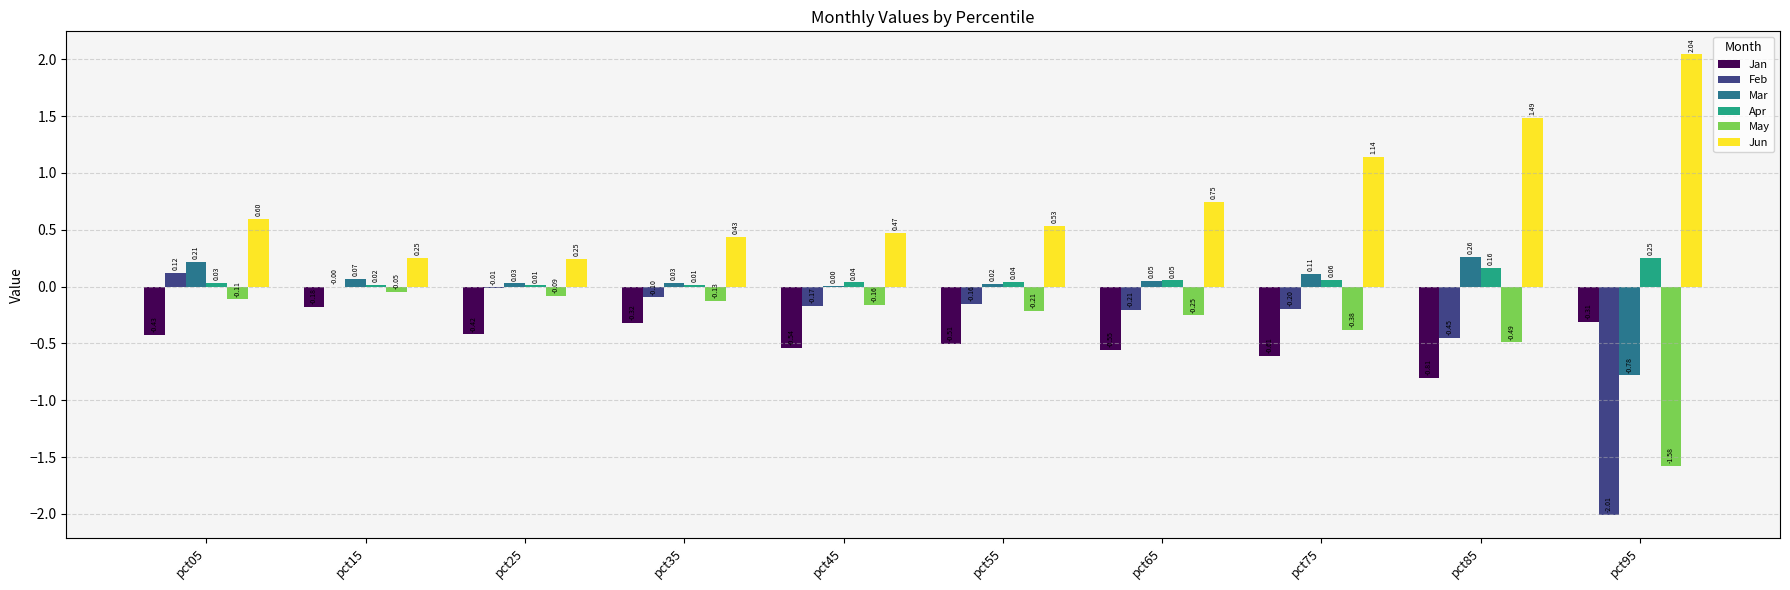

Which series changed the most between pct15 and pct45?

Jan